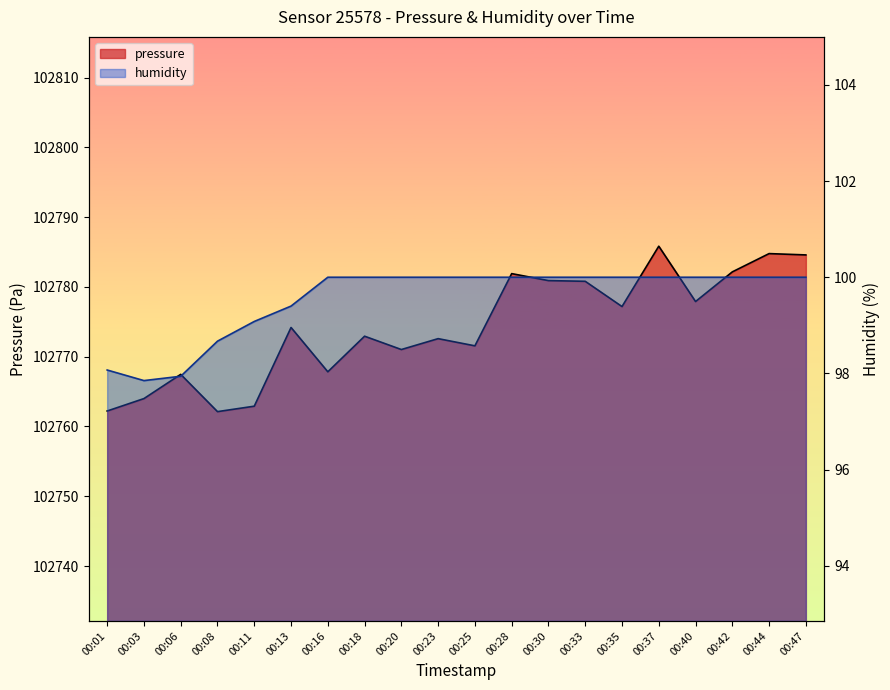

At which category does humidity reach its first local valley?

00:03